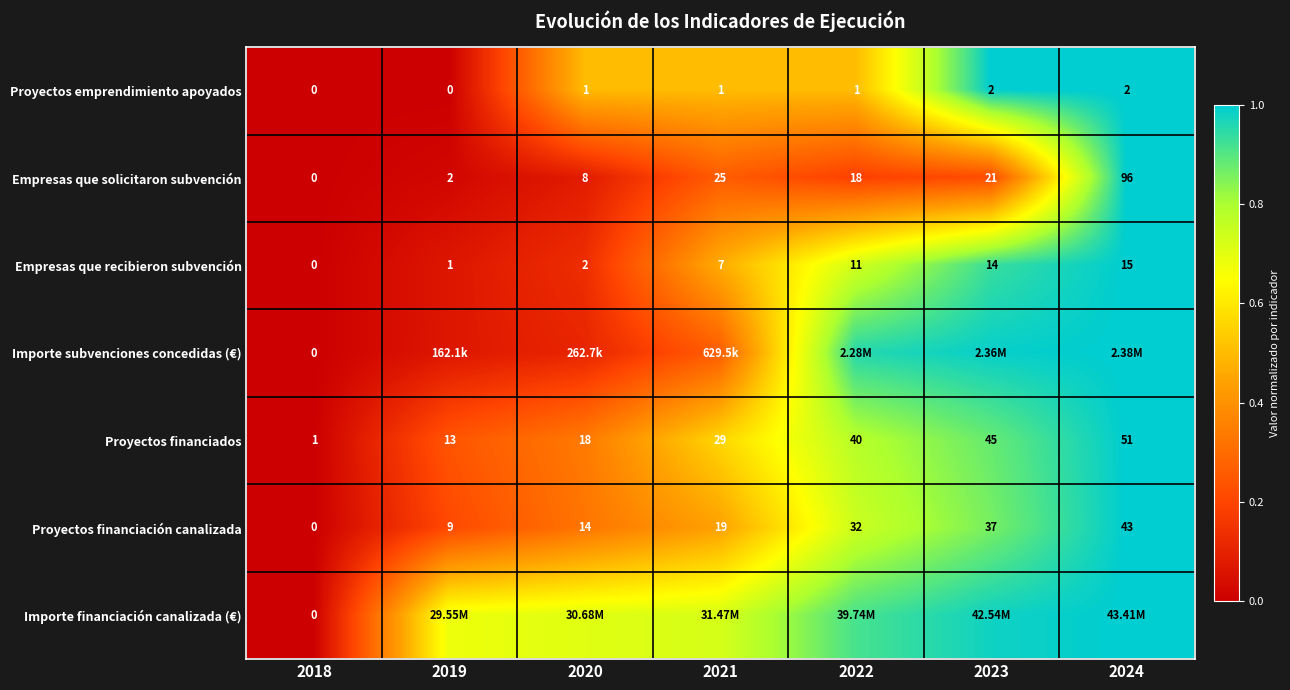

Is the value of Proyectos financiados at 2020 greater than the value of Empresas que recibieron subvención at 2023?

Yes